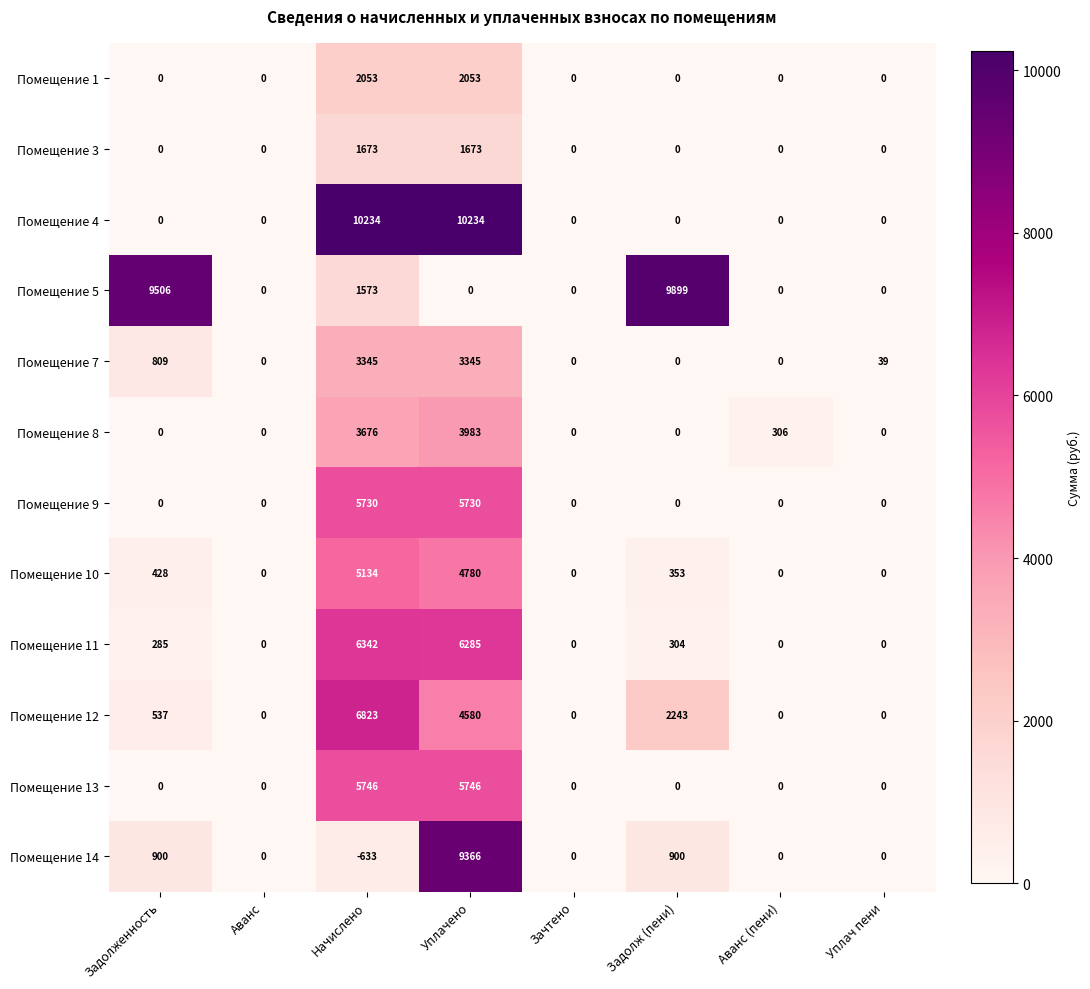

List the series in order of their peak value, lowest first.

Помещение 3, Помещение 1, Помещение 7, Помещение 8, Помещение 10, Помещение 9, Помещение 13, Помещение 11, Помещение 12, Помещение 14, Помещение 5, Помещение 4